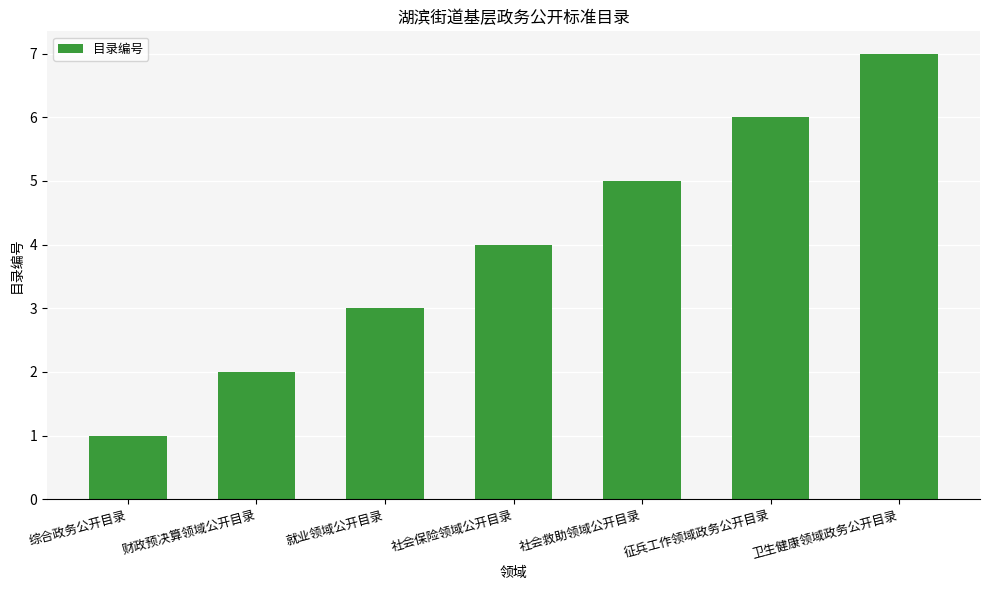

Count the number of data series in this chart.

1